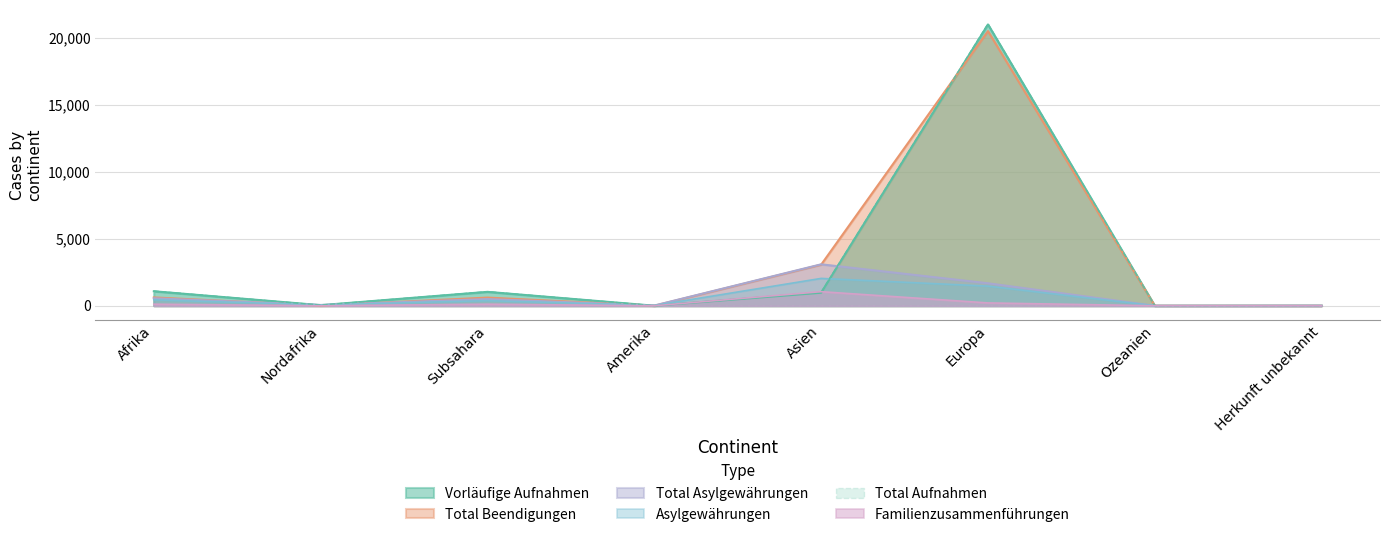

What is the total value across all series at Afrika?

3916